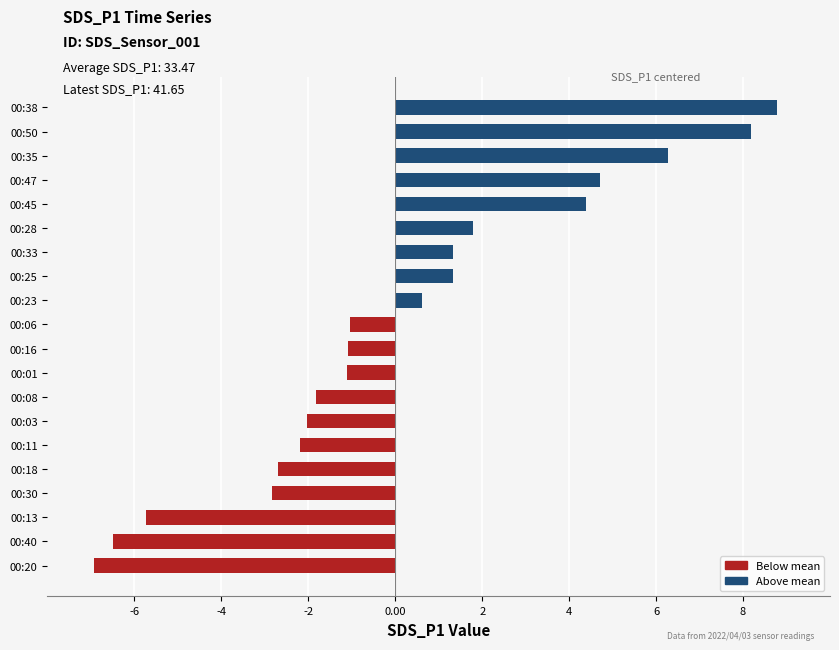

What is the difference between the maximum and minimum values?

15.7